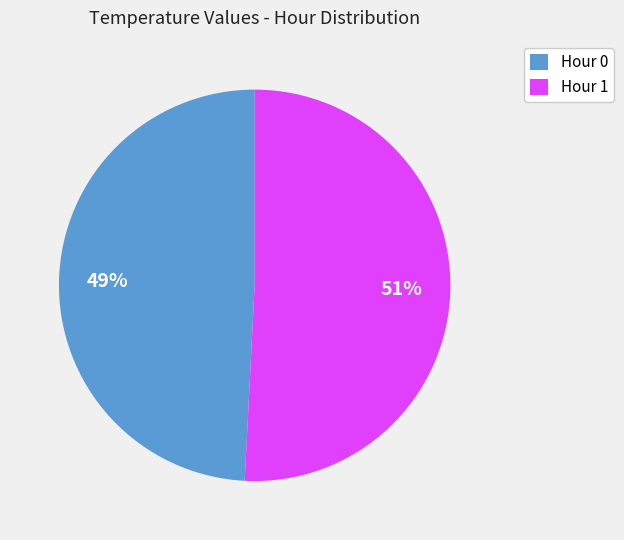

Is the sum of Hour 1 and Hour 0 greater than half?

Yes